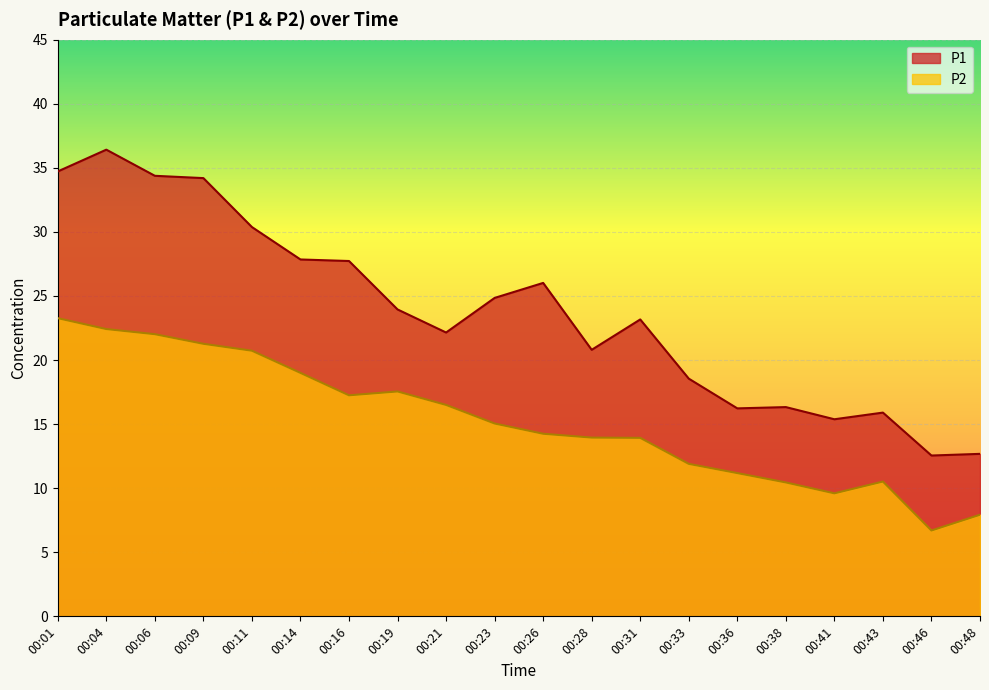

True or false: P2 and P1 cross at least once.

False